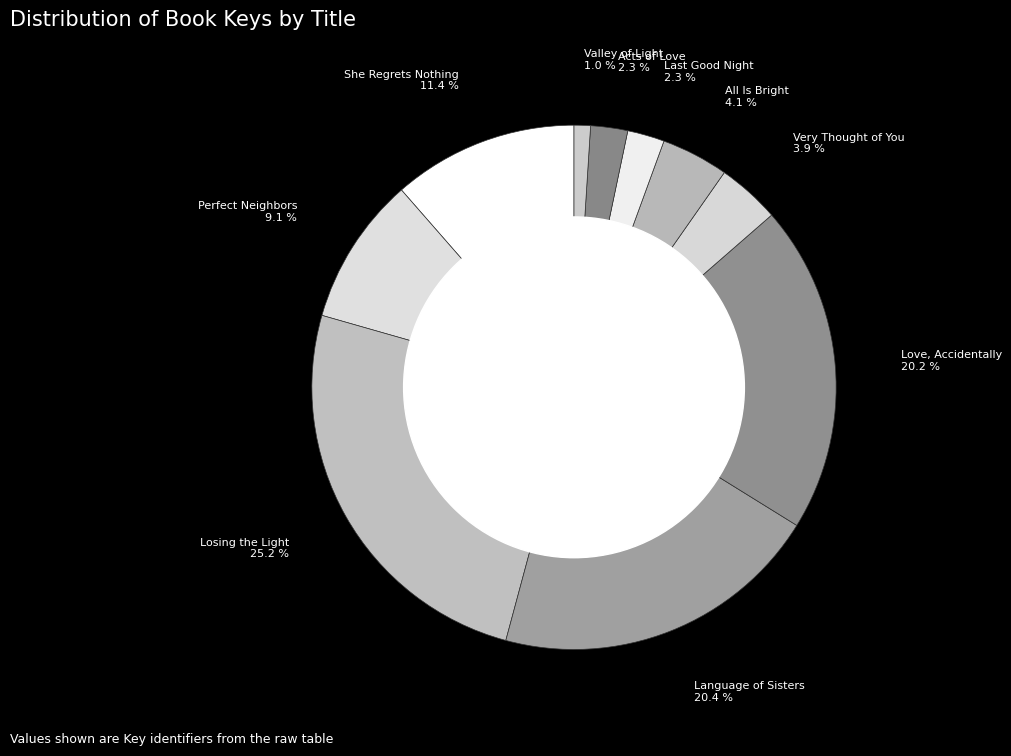

Count the number of slices in the pie.

10